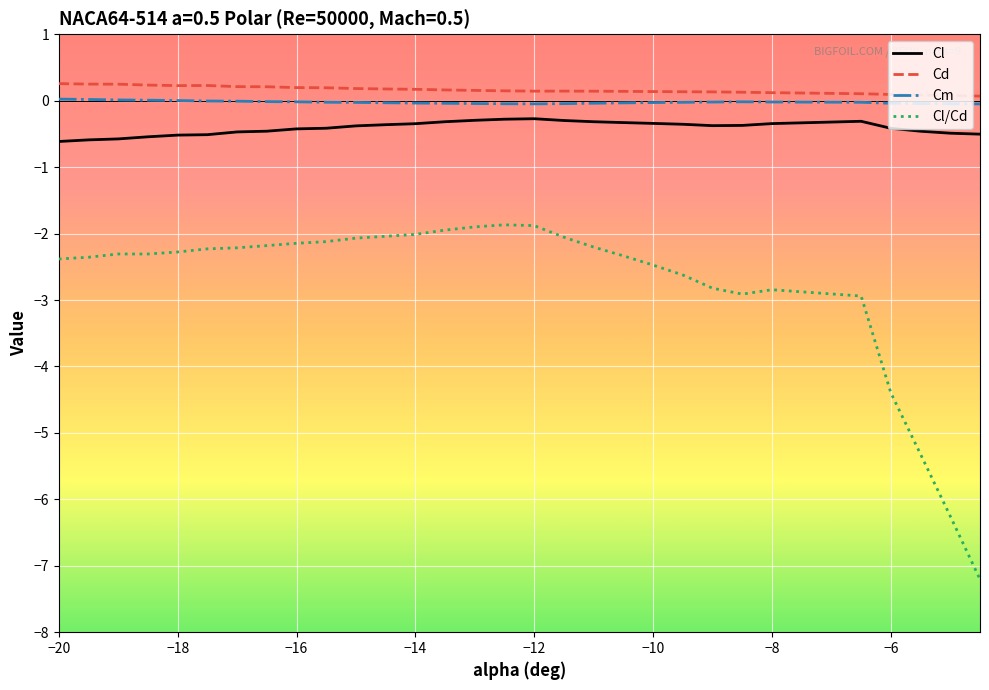

Which series has the widest spread of values?

Cl/Cd